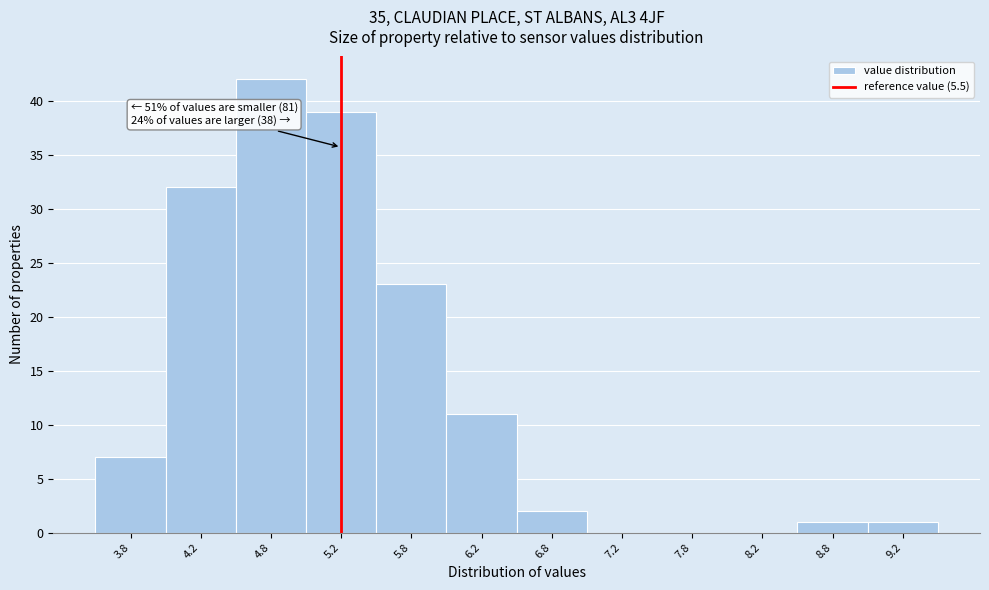

Reading left to right, extract all data points from this chart.

3.8=7	4.2=32	4.8=42	5.2=39	5.8=23	6.2=11	6.8=2	7.2=0	7.8=0	8.2=0	8.8=1	9.2=1